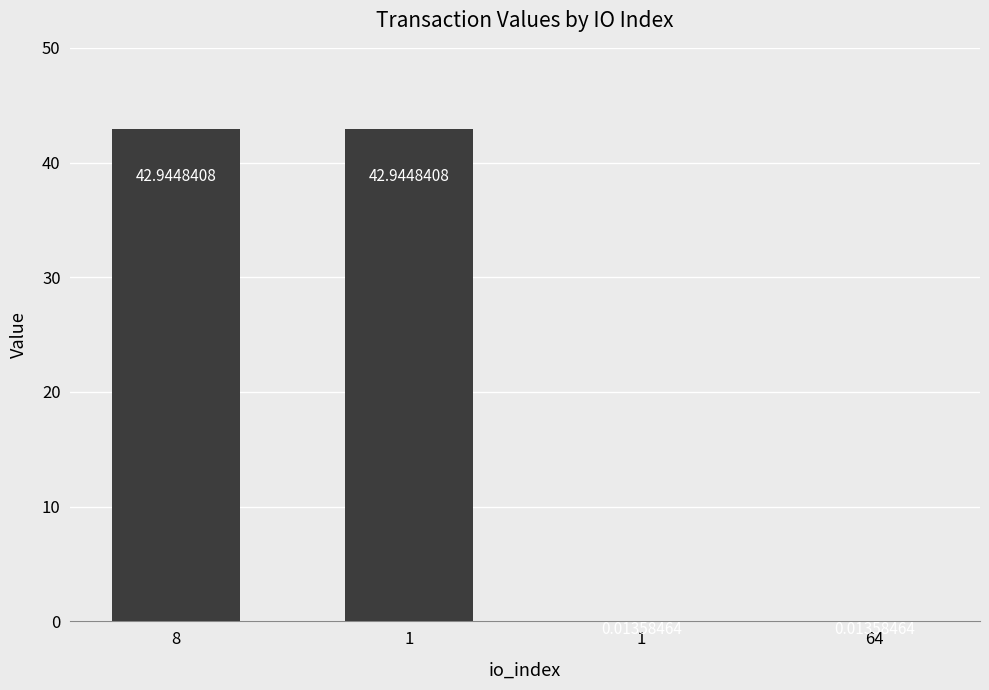

Count the number of values greater than 42.

2